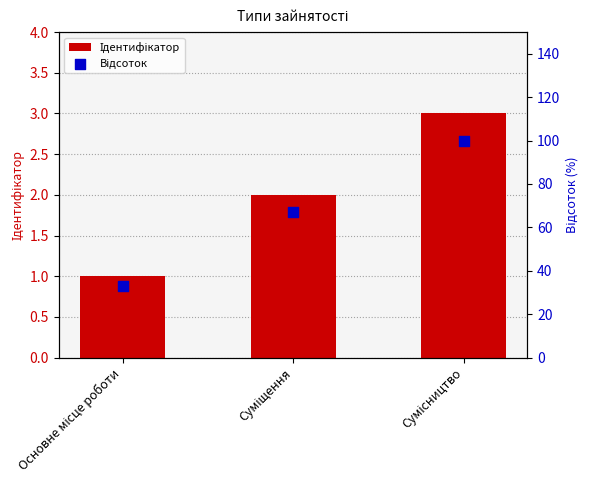

Which series reaches the minimum Y coordinate?

Ідентифікатор